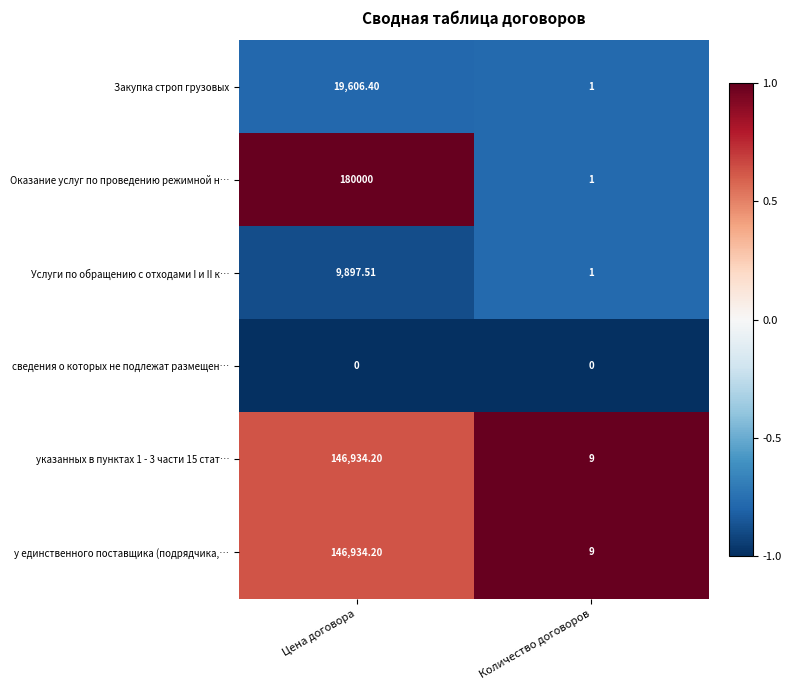

Which series has the largest range (max minus min)?

Оказание услуг по проведению режимной н…